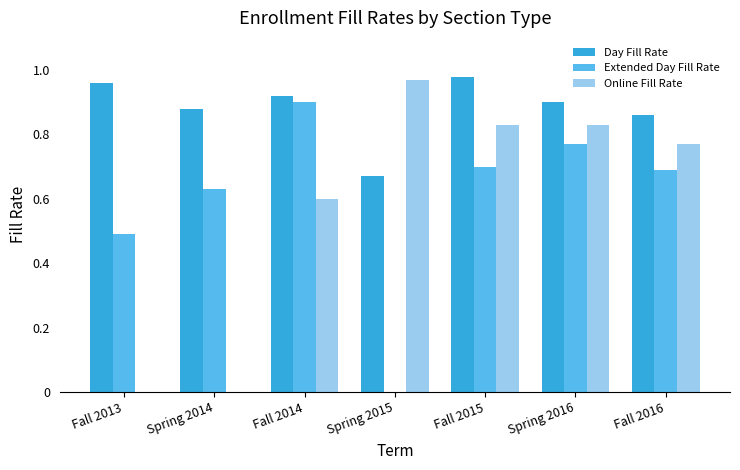

Are the bars grouped side by side (vs. stacked)?

Yes